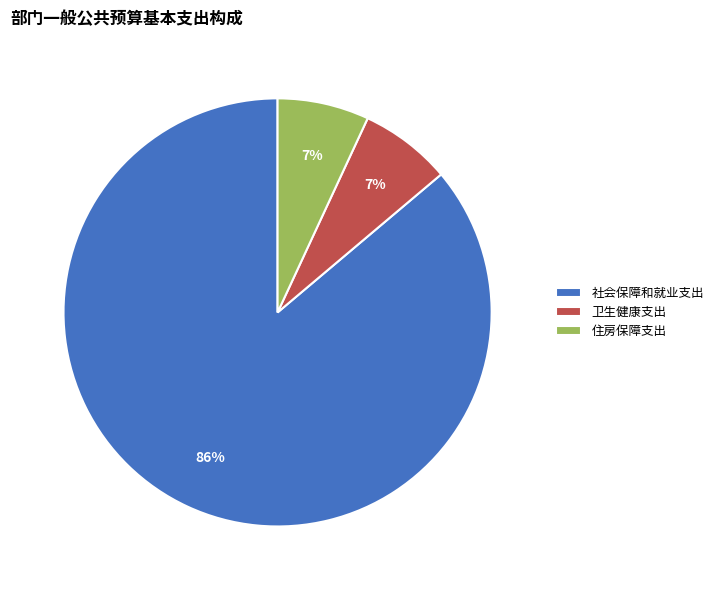

To the nearest percent, what is the average slice percentage?

33%